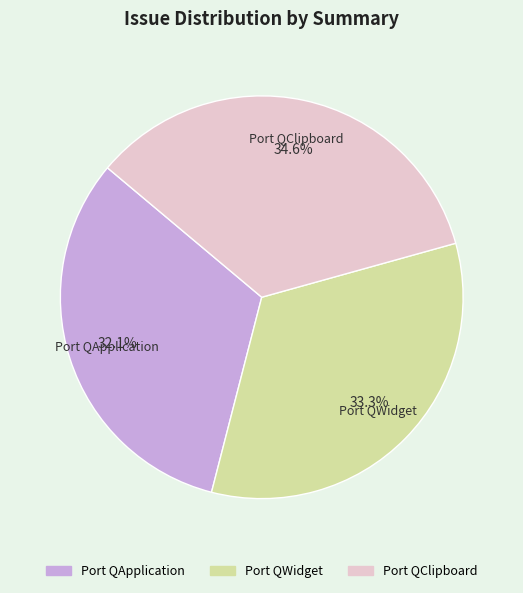

Count the number of slices in the pie.

3